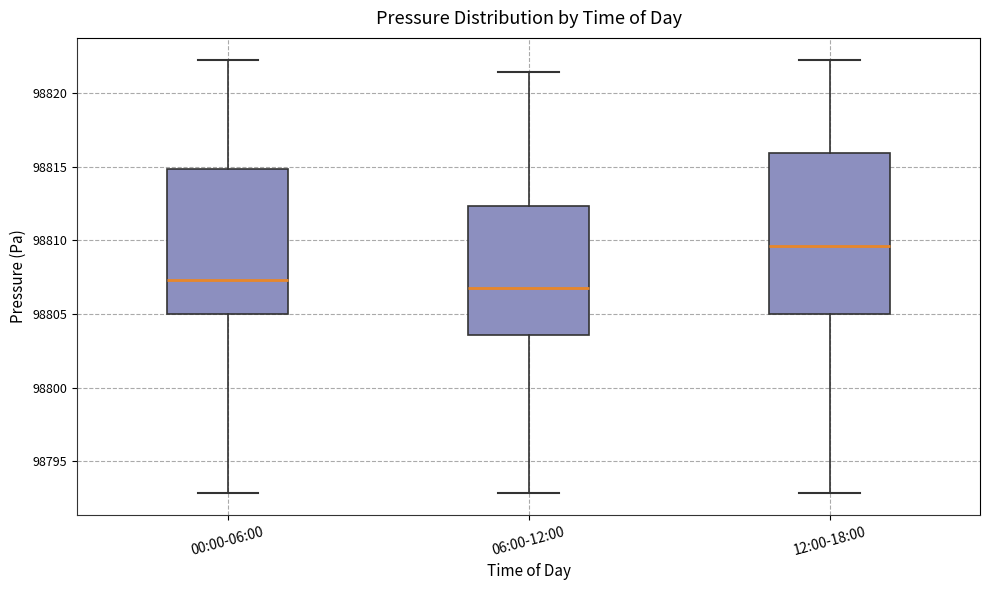

Where is the upper edge of the box for 06:00-12:00 on the y-axis? The values are not printed on the chart, so give them approximately, as read against the axis.

98812.5